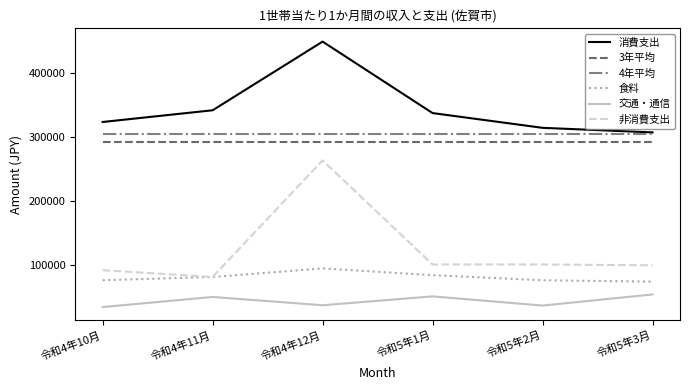

The 3年平均 series shows 402938 at 令和5年2月. True or false?

False